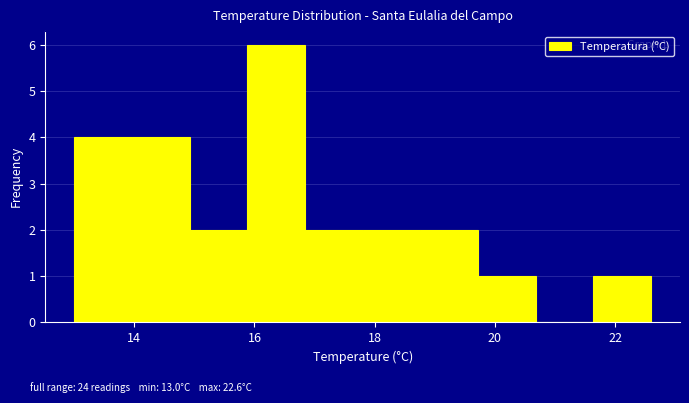

Which range on the x-axis has the tallest bar?

15.88 to 16.84